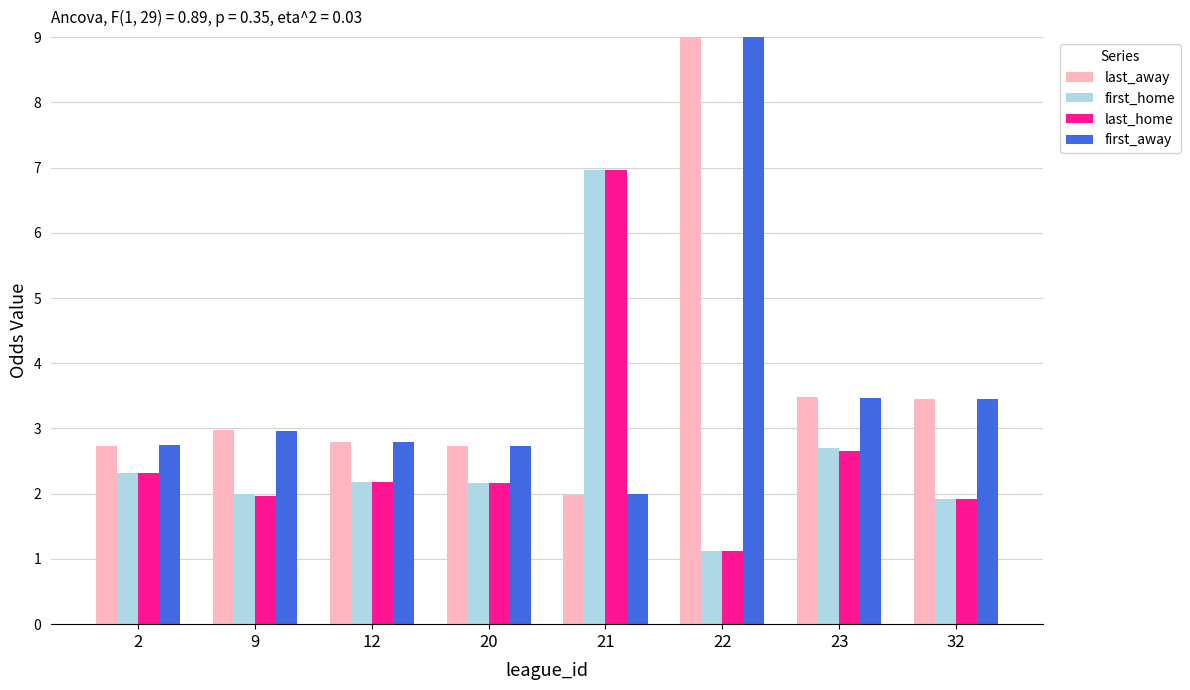

Reading right to left, extract all data points from this chart.

last_away: 32=3.5	23=3.5	22=12.5	21=2.0	20=2.7	12=2.8	9=3.0	2=2.7
first_home: 32=1.9	23=2.7	22=1.1	21=7.0	20=2.2	12=2.2	9=2.0	2=2.3
last_home: 32=1.9	23=2.7	22=1.1	21=7.0	20=2.2	12=2.2	9=2.0	2=2.3
first_away: 32=3.5	23=3.5	22=12.5	21=2.0	20=2.7	12=2.8	9=3.0	2=2.7